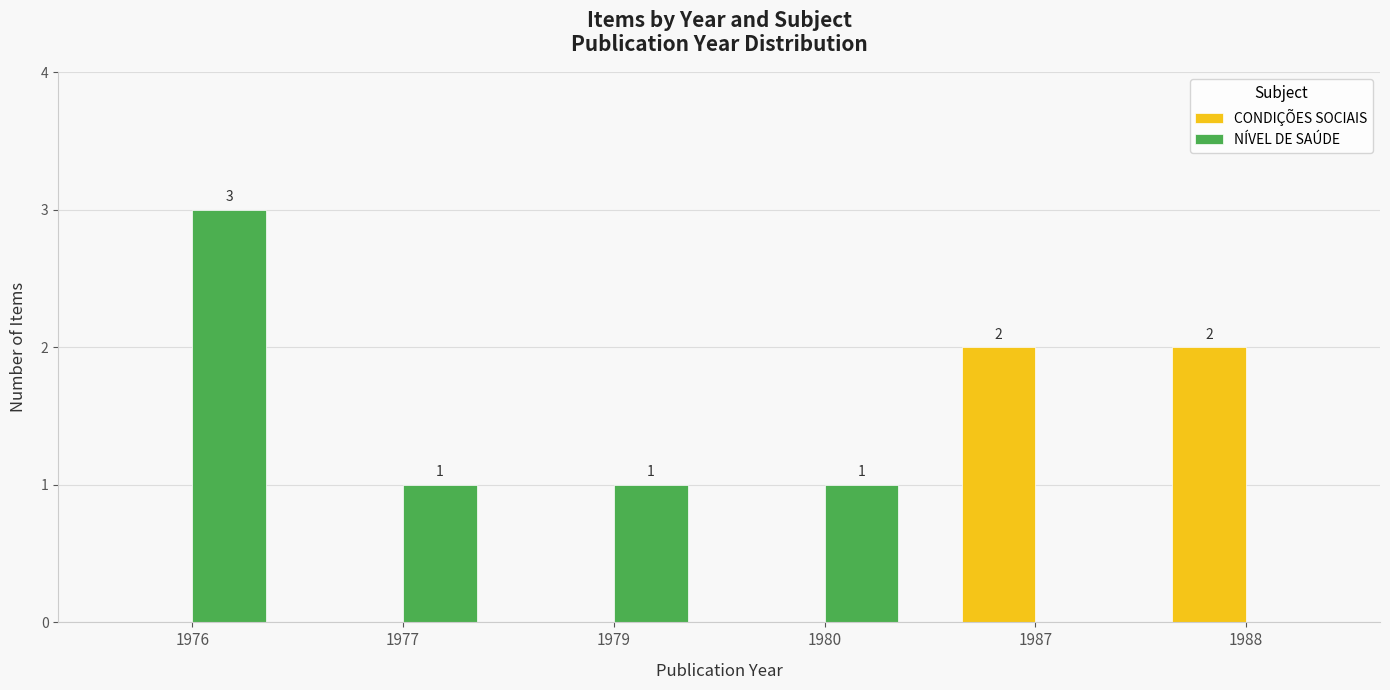

True or false: CONDIÇÕES SOCIAIS has a value of 0 at 1988.

False